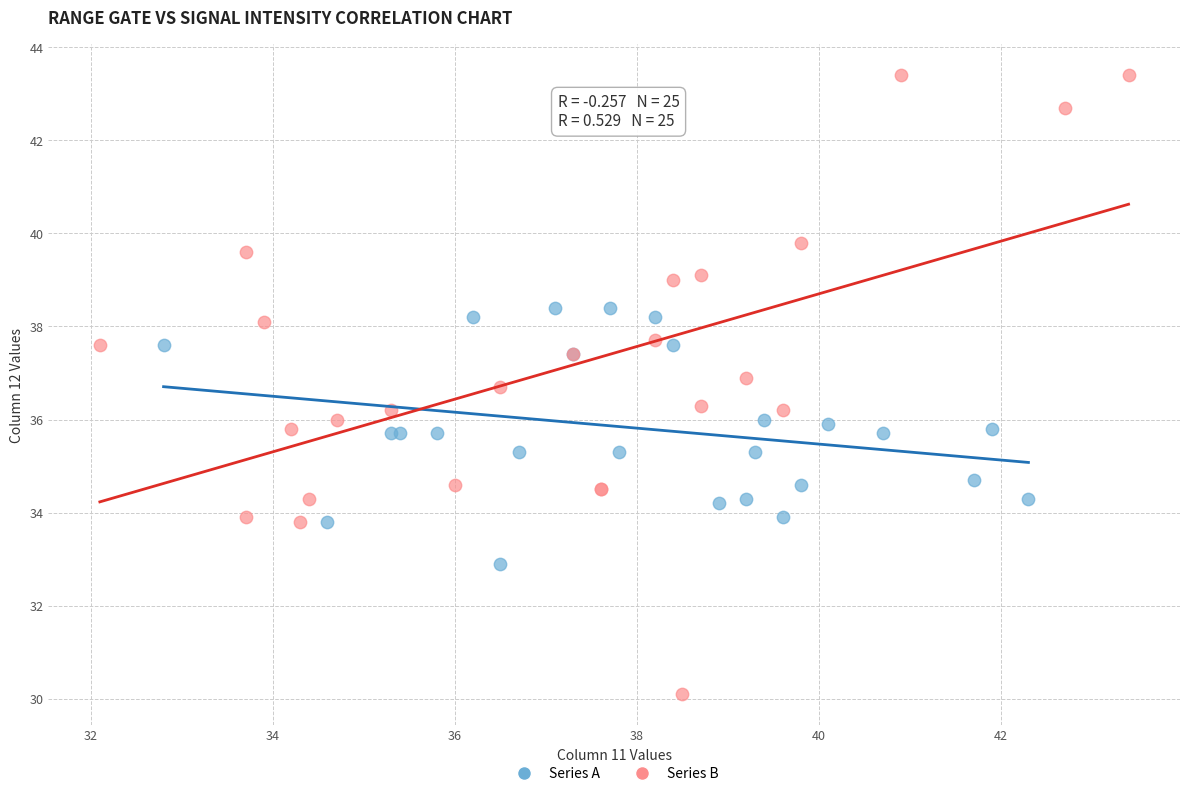

Which series reaches the minimum Y coordinate?

Series B